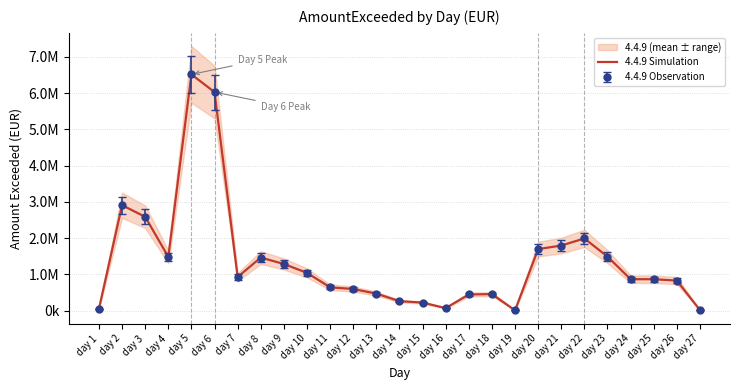

What is the change in value from day 24 to day 27?

-852607.9